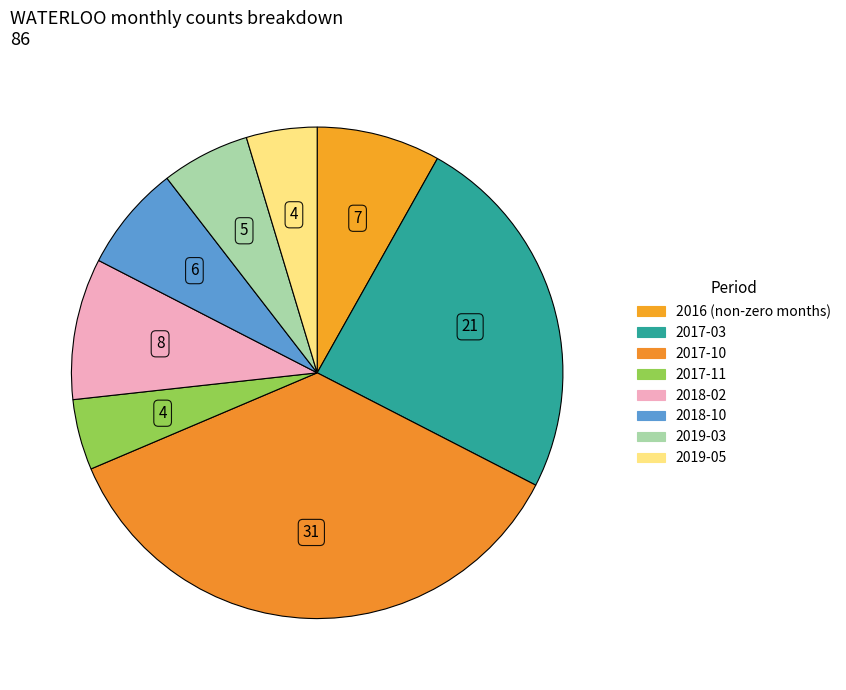

How many segments does this pie chart have?

8